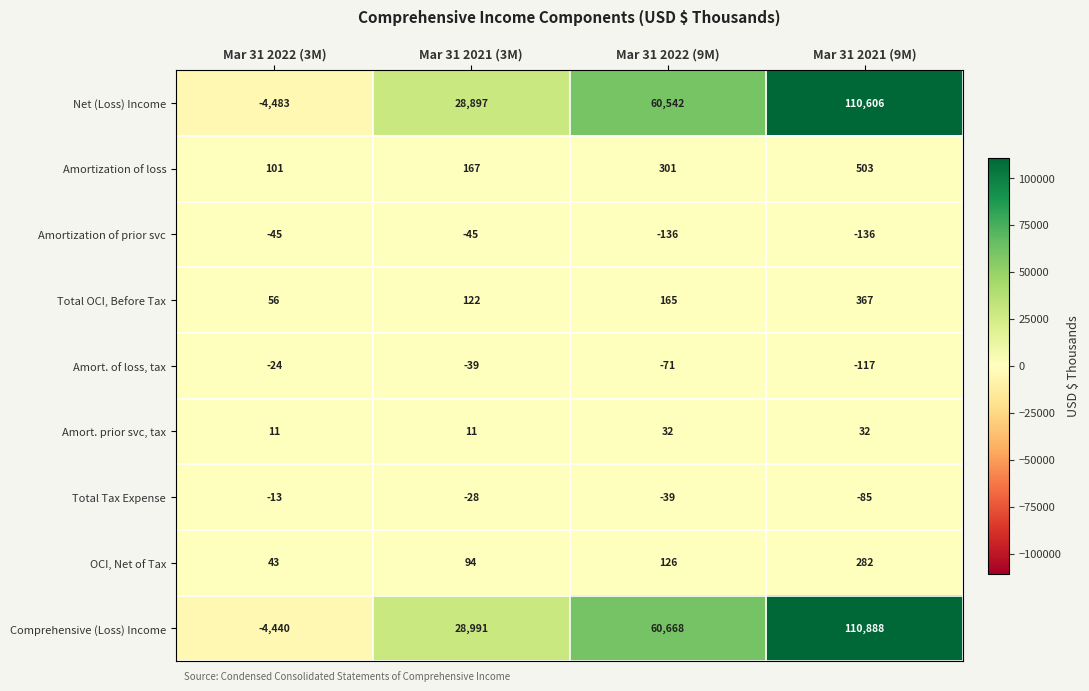

List the labels in order of Comprehensive (Loss) Income value, smallest first.

Mar 31 2022 (3M), Mar 31 2021 (3M), Mar 31 2022 (9M), Mar 31 2021 (9M)